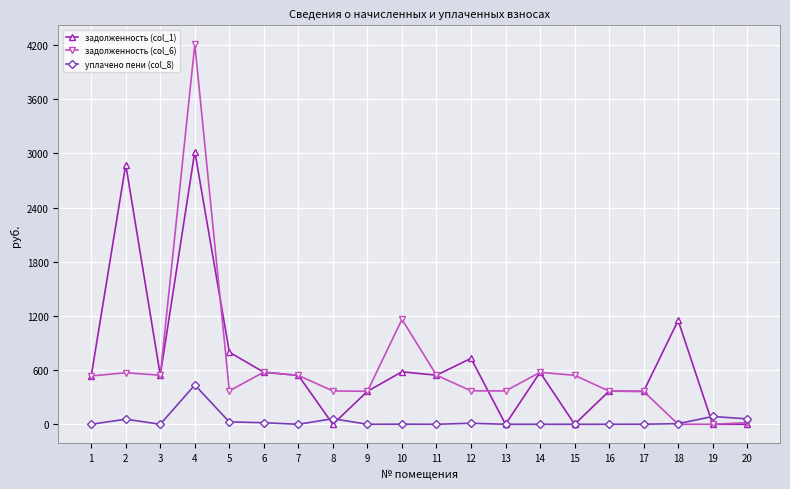

Which series has the widest spread of values?

задолженность (col_6)